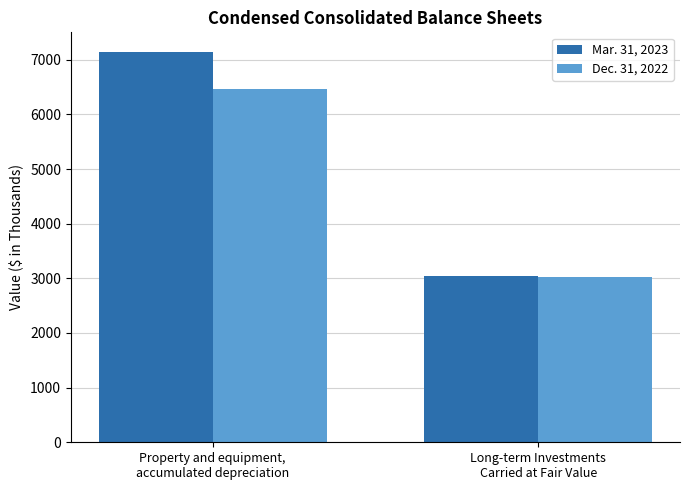

At which category is the sum across all series the highest?

Property and equipment,
accumulated depreciation